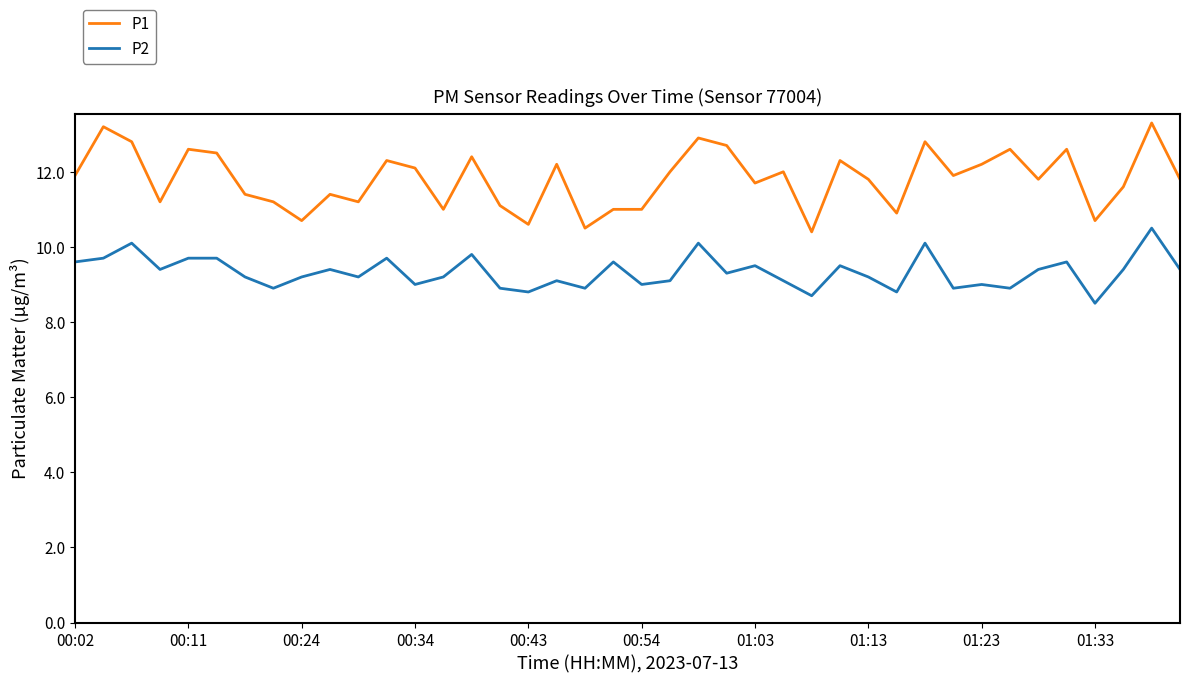

List the series in order of their overall mean, highest first.

P1, P2